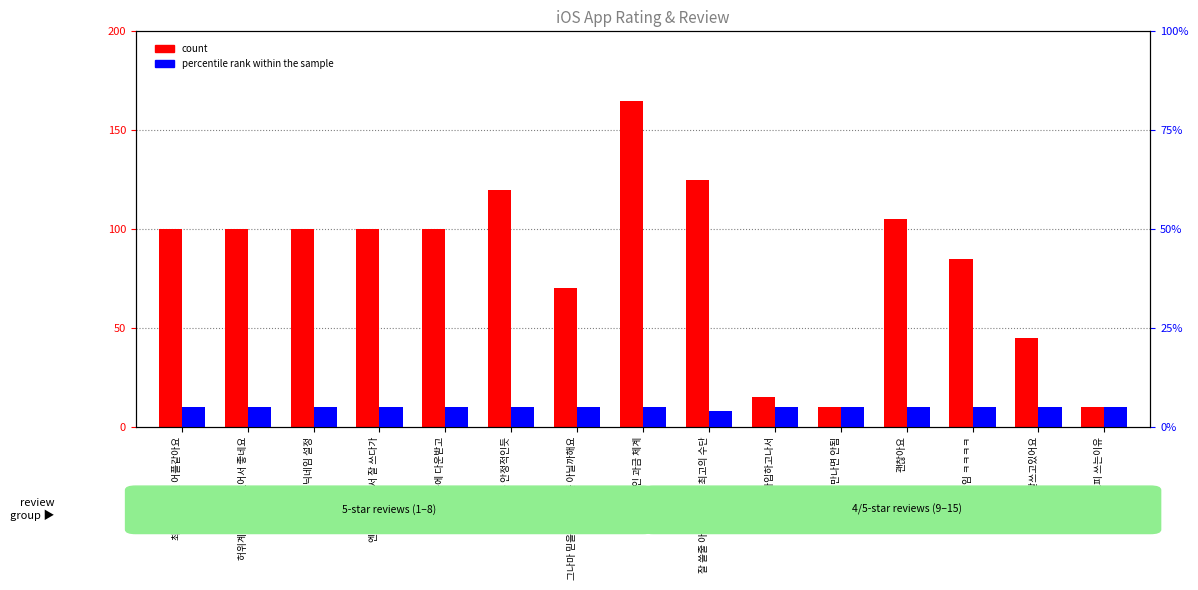

Count the number of data series in this chart.

2